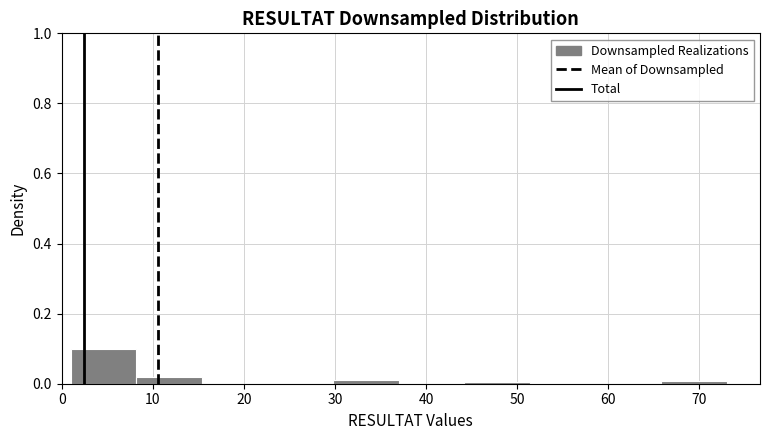

Reading left to right, list every bar in this chart as the range it spans on the x-axis followed by its height. Neither the bar edges nor the heights are printed on the chart, so give them approximately, as read against the axes.

1.0 to 8.2: 0.10
8.2 to 15.4: under 0.02
15.4 to 22.6: 0
22.6 to 29.8: 0
29.8 to 37.0: under 0.02
37.0 to 44.2: 0
44.2 to 51.4: under 0.02
51.4 to 58.6: 0
58.6 to 65.8: 0
65.8 to 73.0: under 0.02